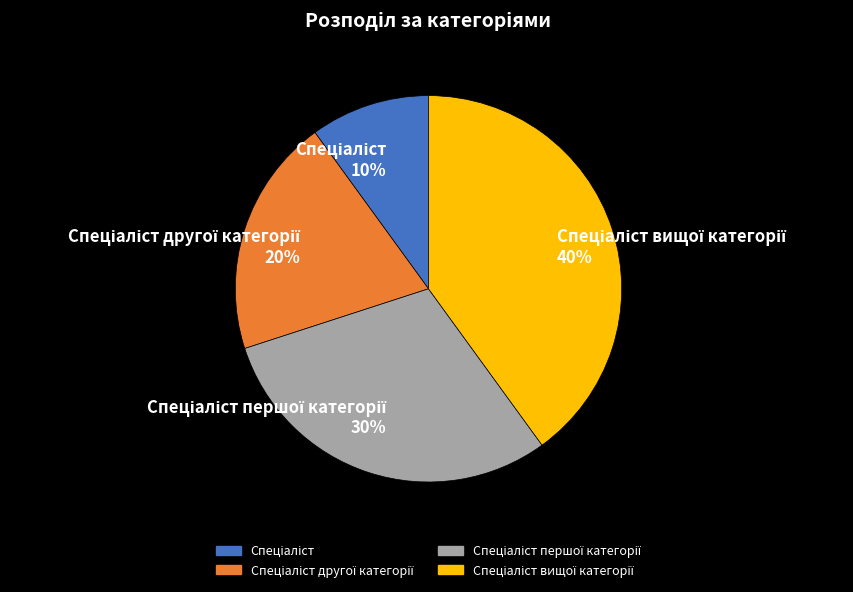

Is there any slice that represents more than half of the pie?

No